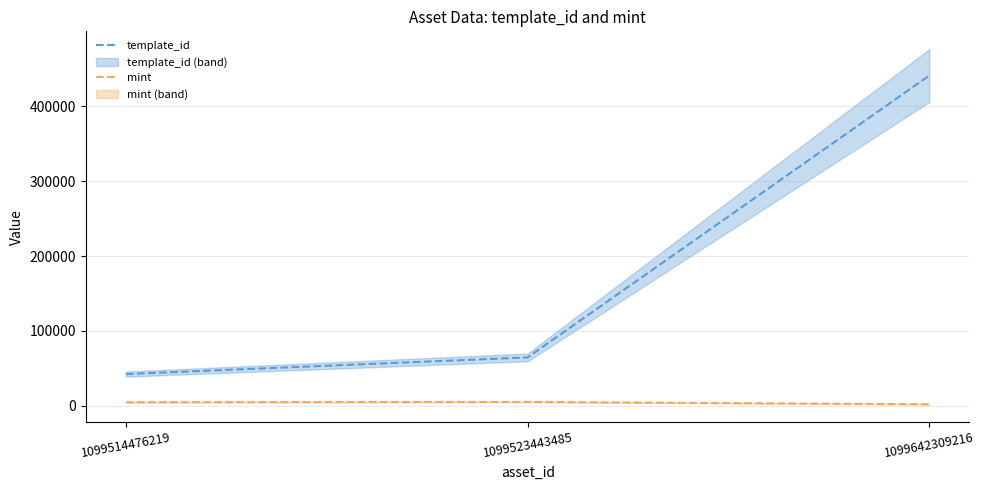

What are all the series names shown in the legend?

template_id, mint